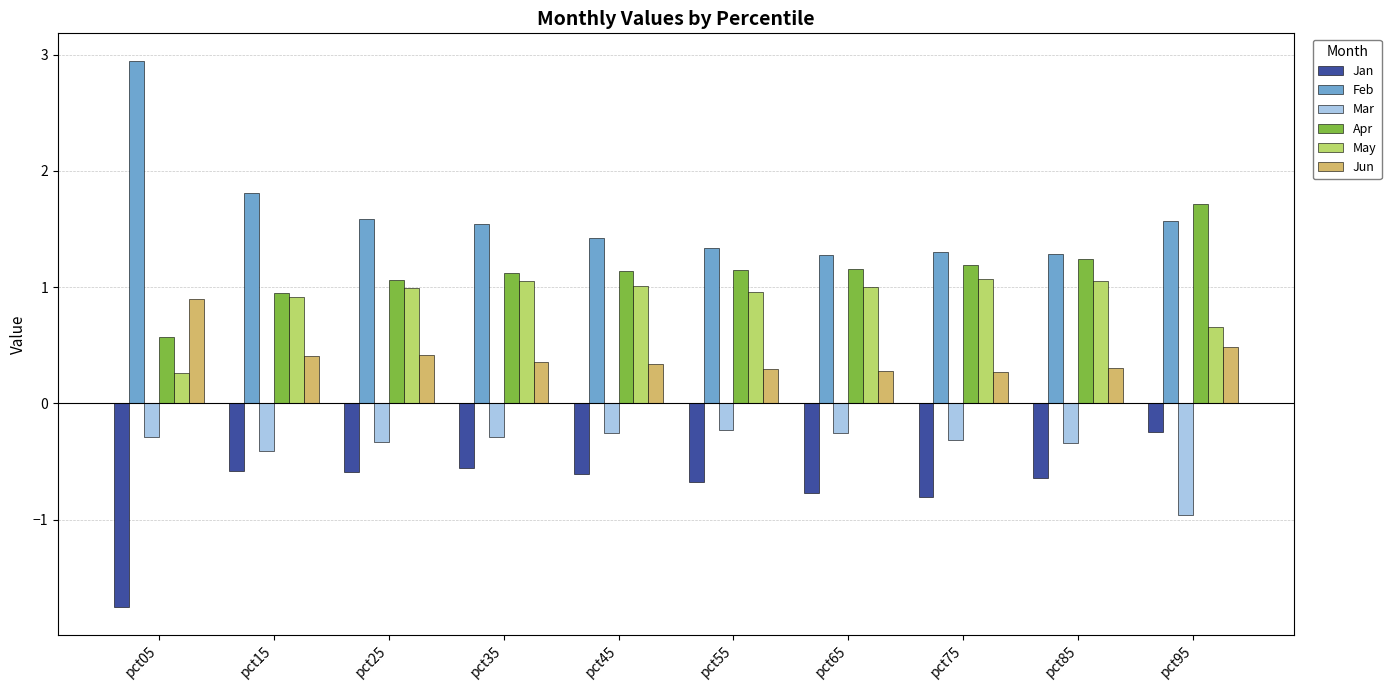

What is the spread (max minus min) of values at pct05?

4.7